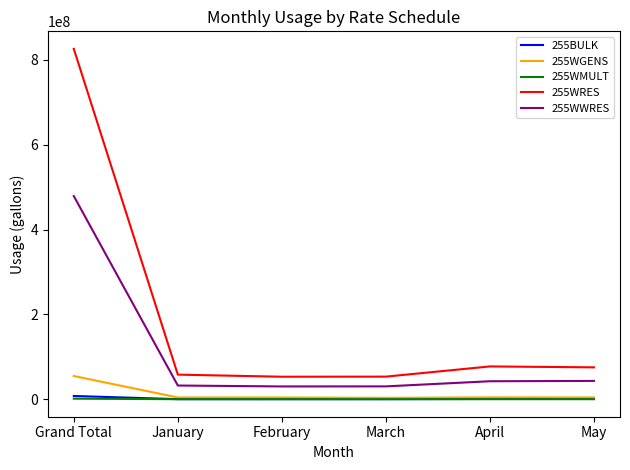

At which category is the sum across all series the highest?

Grand Total